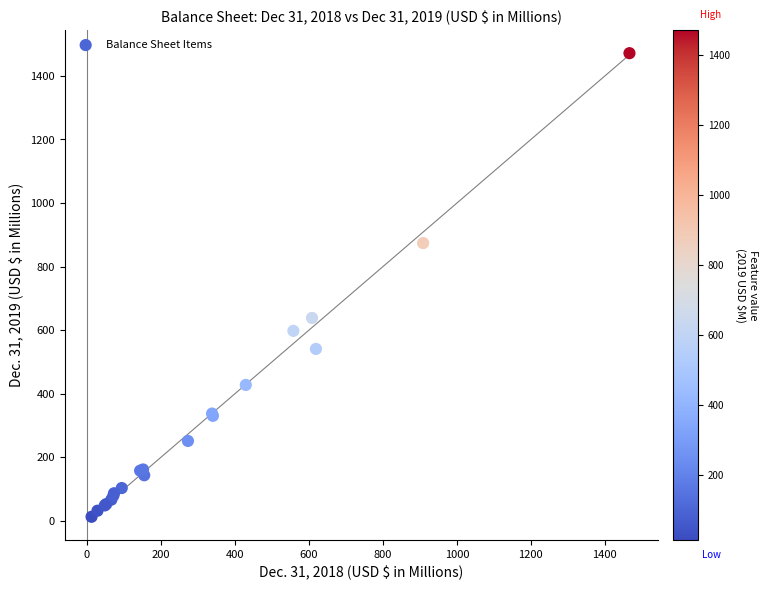

What Y value in the scatter plot is closest to 742?

638.4